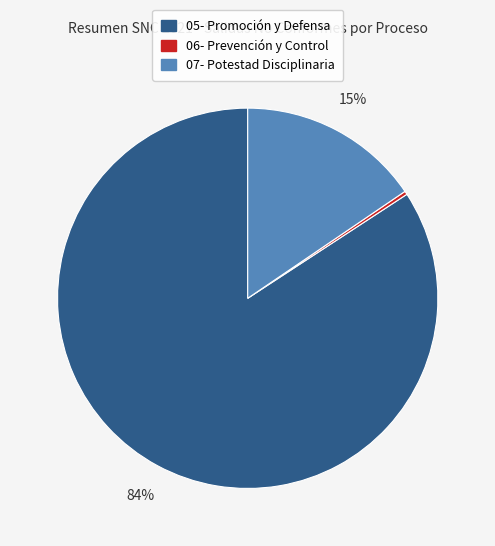

Is there a majority slice in this chart?

Yes